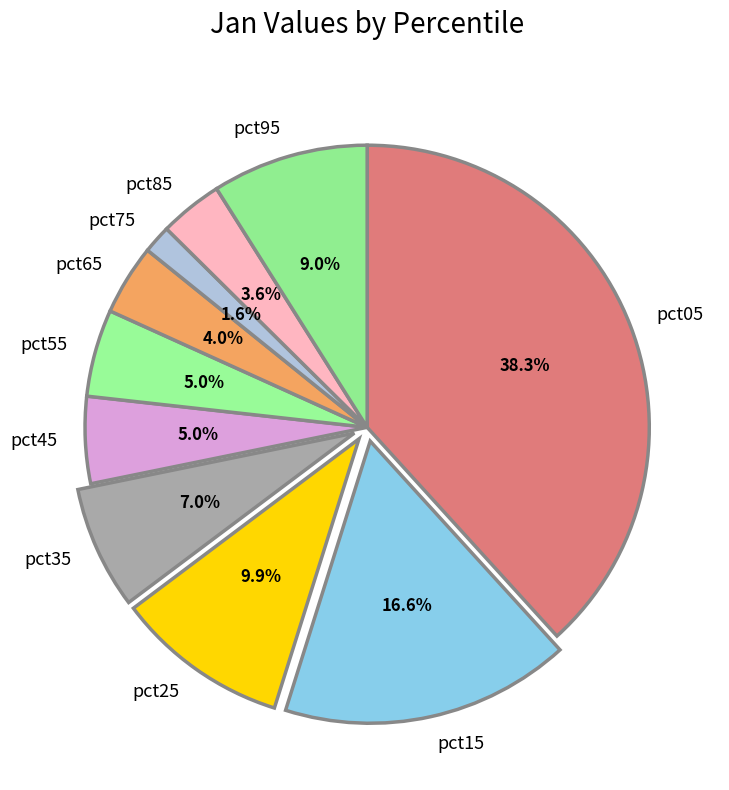

What is the smallest slice in the pie chart?

pct75